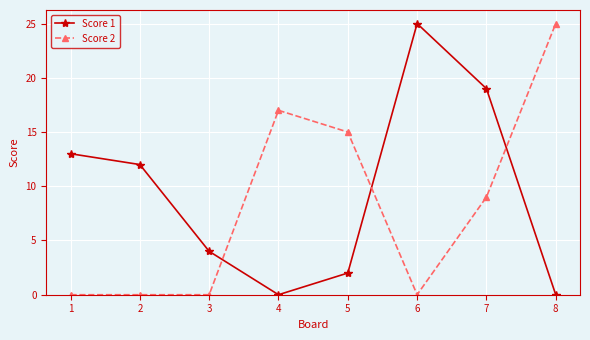

The value of Score 1 at 7 is 11. True or false?

False